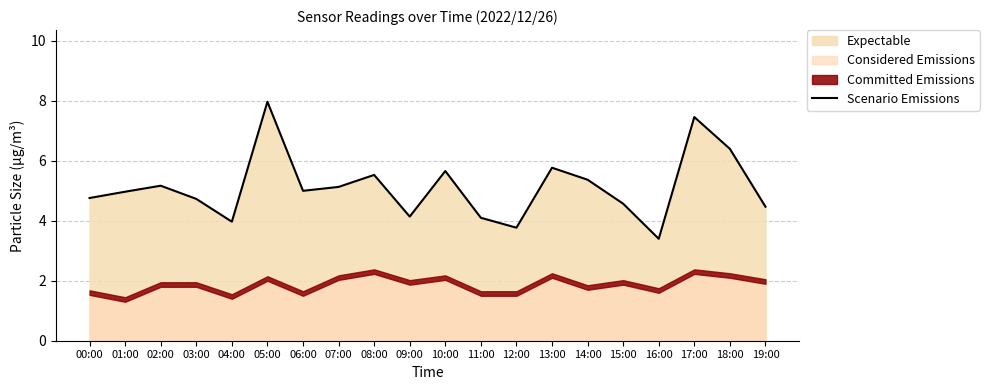

Which category has the lowest value in the Scenario Emissions series?

16:00